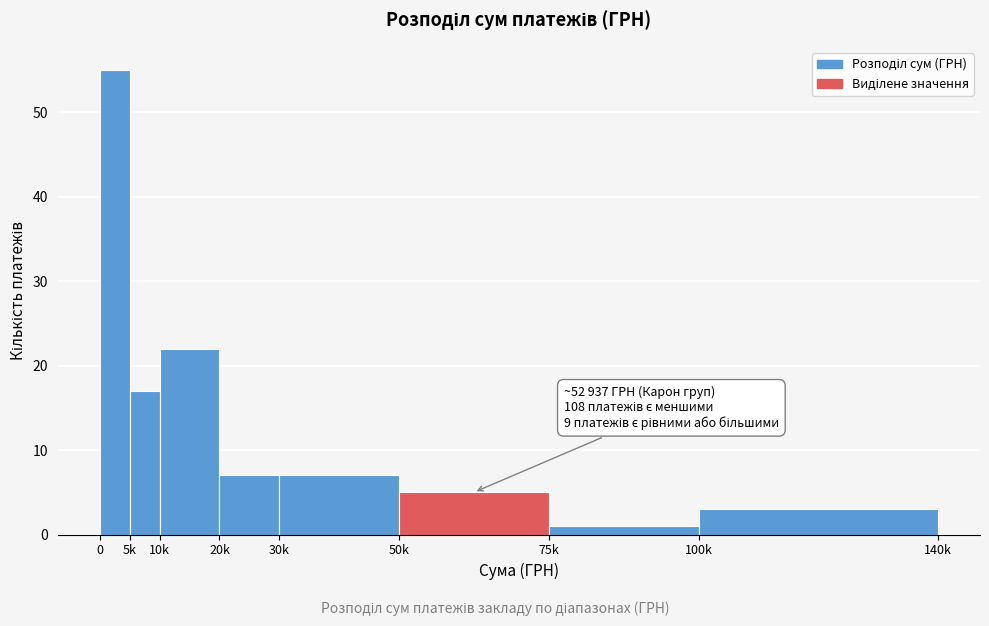

Reading left to right, transcribe all the data shown in this chart.

0=55	5k=17	10k=22	20k=7	30k=7	50k=5	75k=1	100k=3